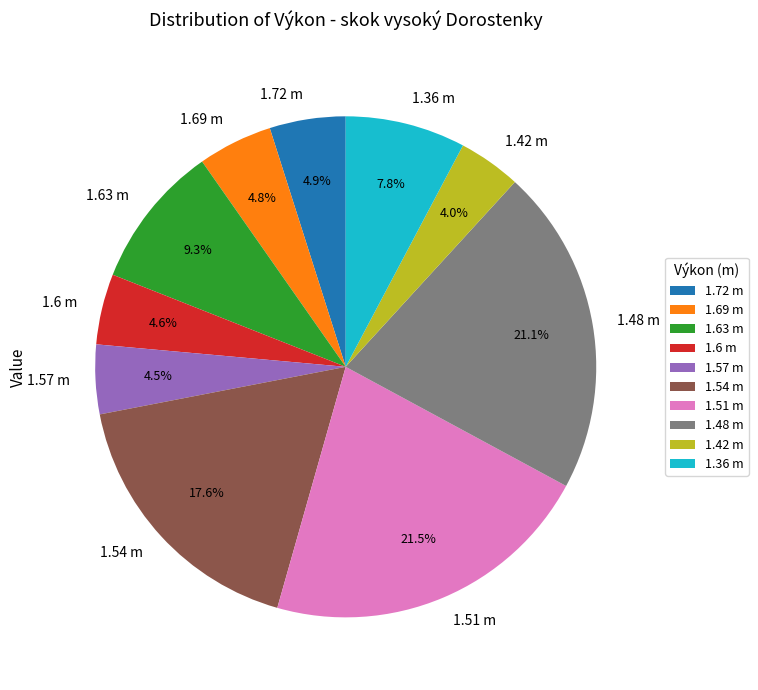

What portion of the pie excludes 1.36 m?

92.2%